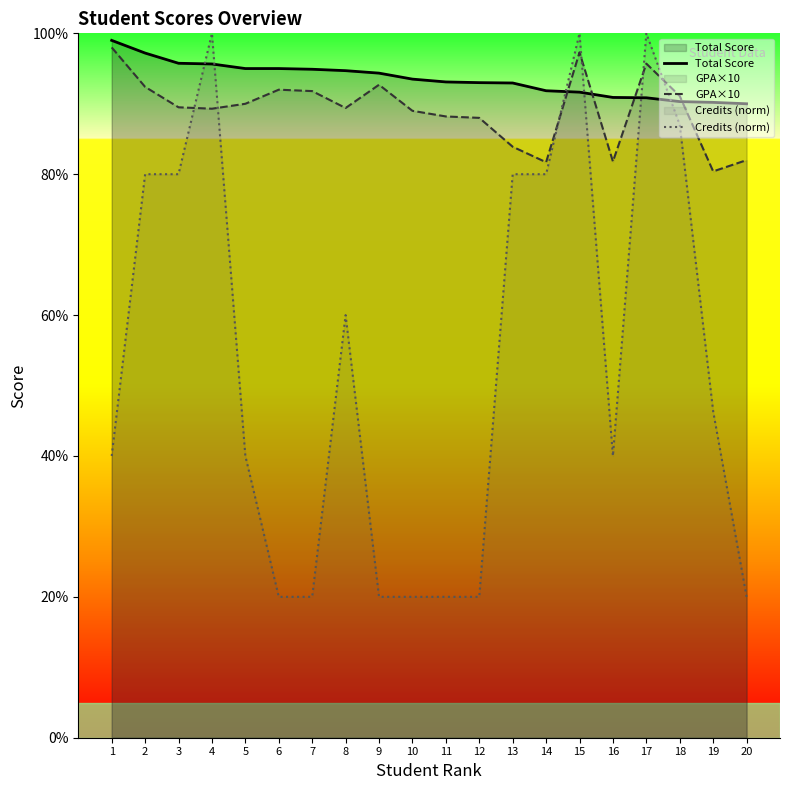

After their last crossing, which series has the higher values: Credits (norm) or GPA×10?

GPA×10